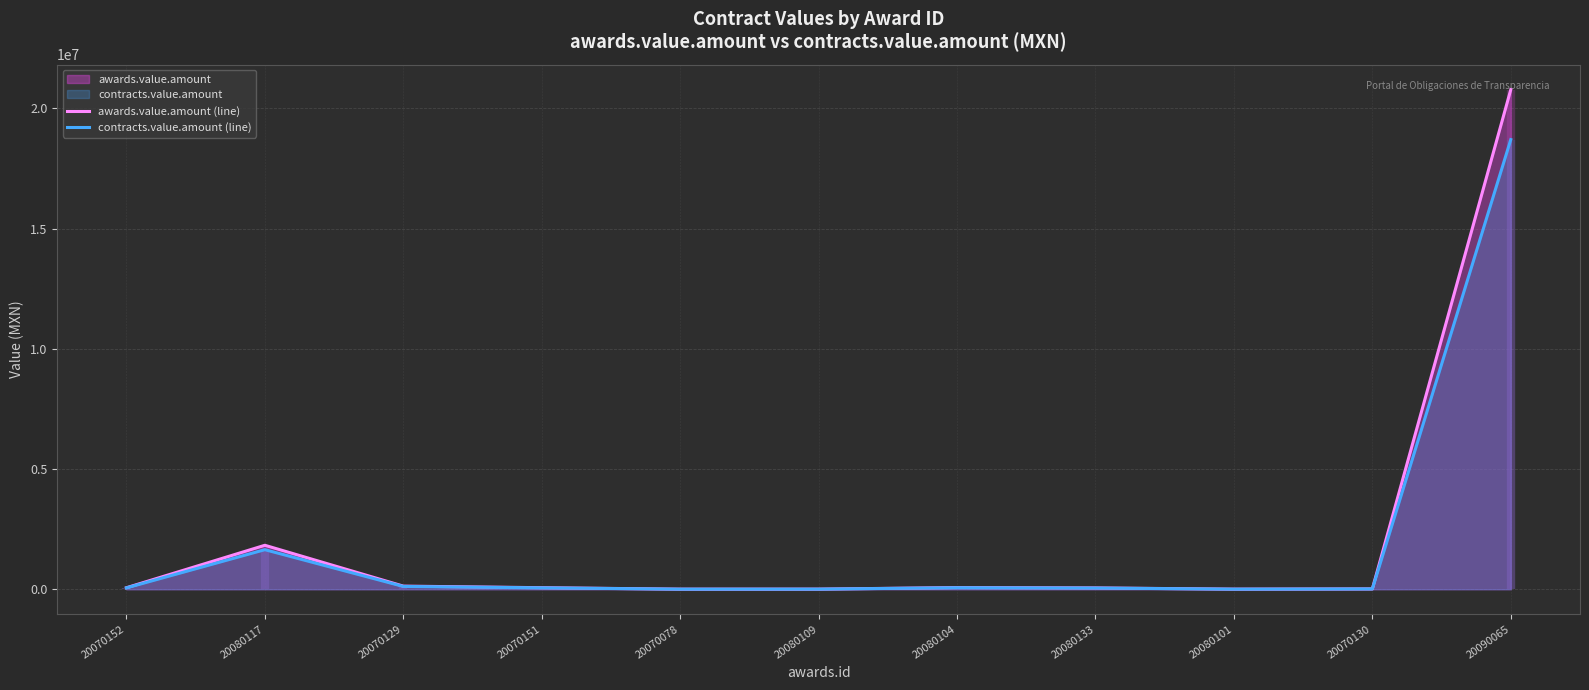

What is the label of the 10th point from the right?

20080117